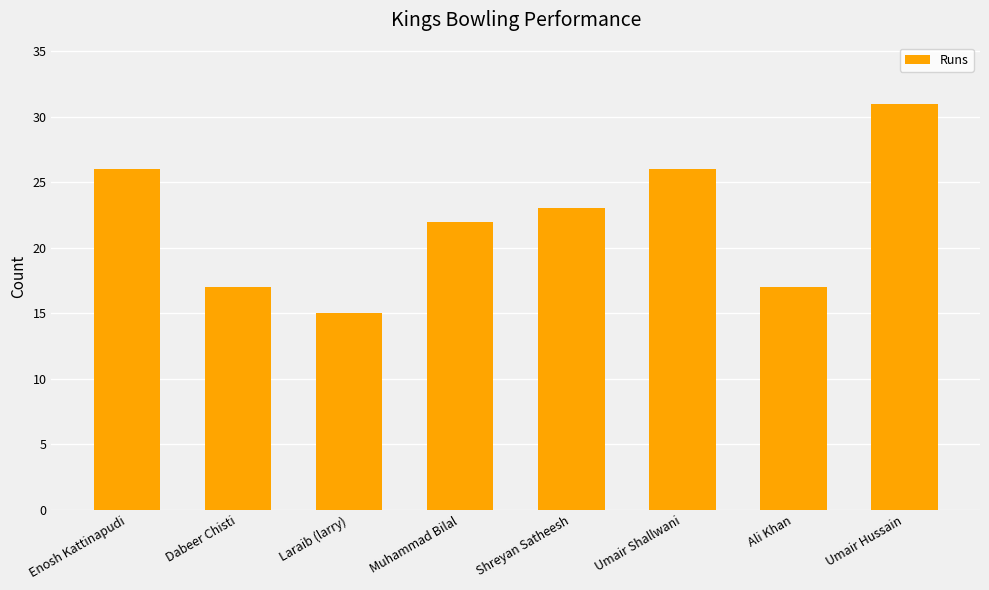

Reading left to right, transcribe all the data shown in this chart.

Enosh Kattinapudi=26	Dabeer Chisti=17	Laraib (larry)=15	Muhammad Bilal=22	Shreyan Satheesh=23	Umair Shallwani=26	Ali Khan=17	Umair Hussain=31